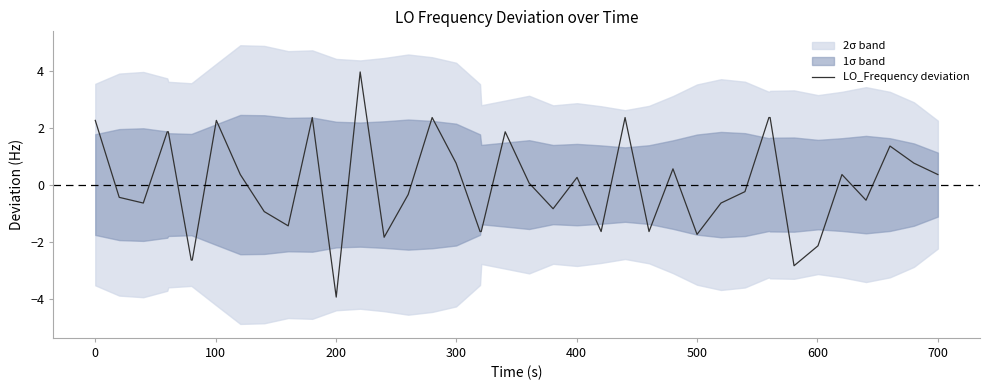

Is it true that the value at 21 is 0.0?

False